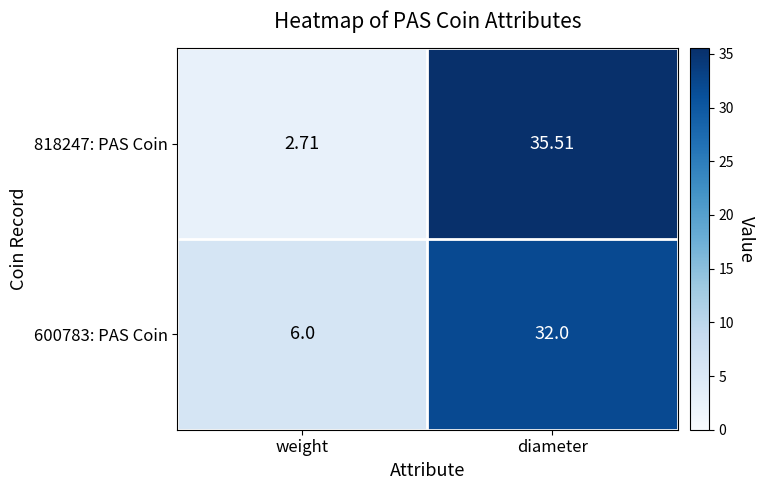

Which category has the lowest value across all series?

weight